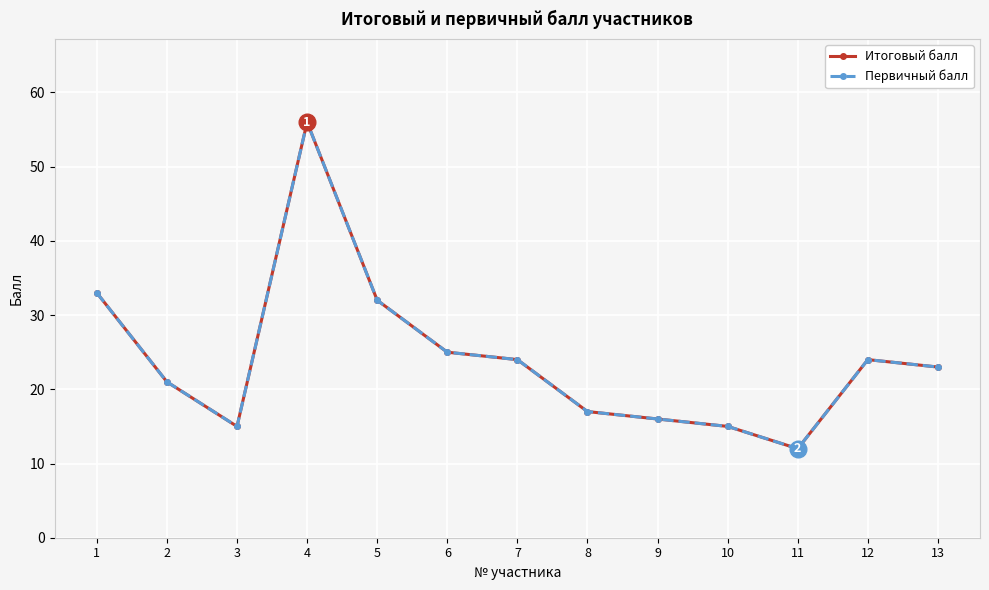

List the labels in order of Итоговый балл value, largest first.

4, 1, 5, 6, 7, 12, 13, 2, 8, 9, 3, 10, 11